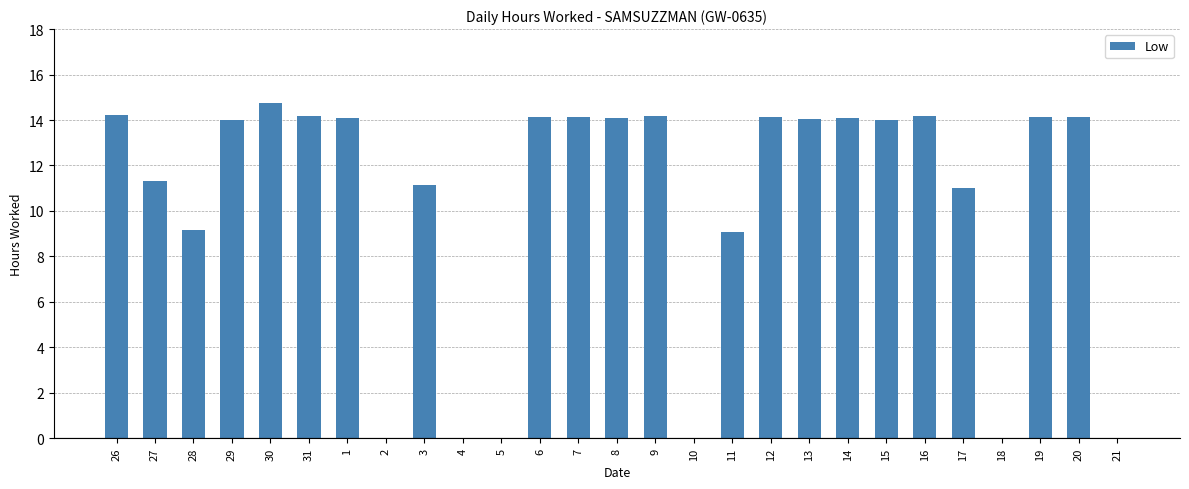

At which label does the data first exceed 14?

26